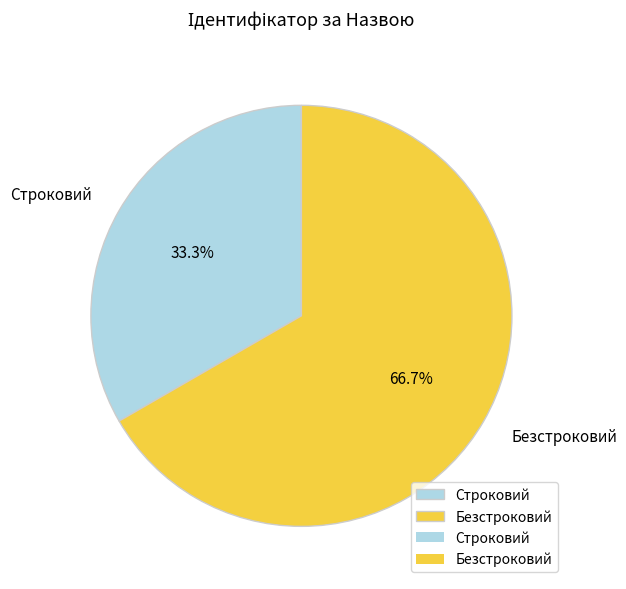

What is the majority slice?

Безстроковий